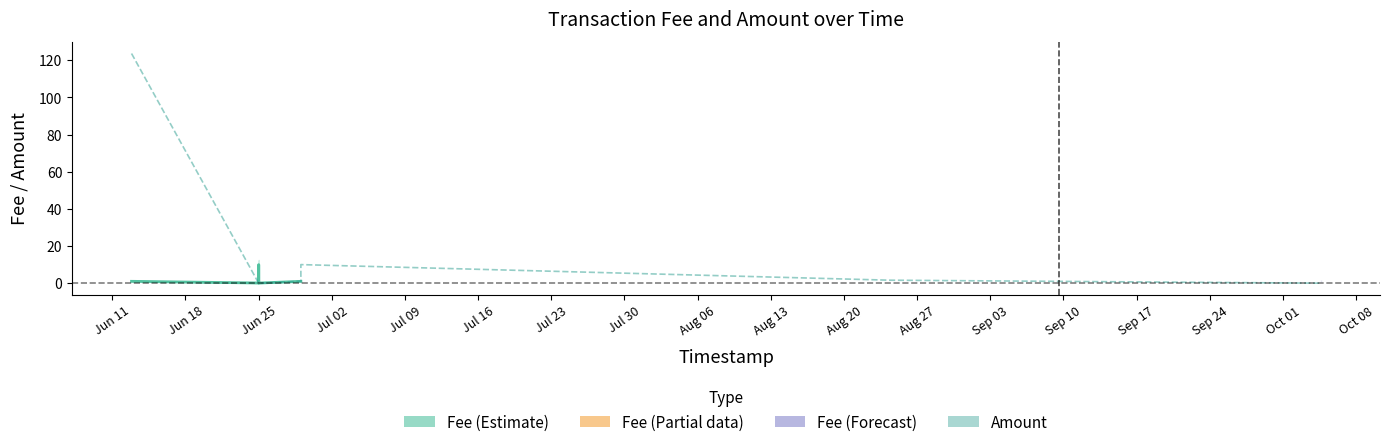

Is this an area chart (filled region under the line)?

No